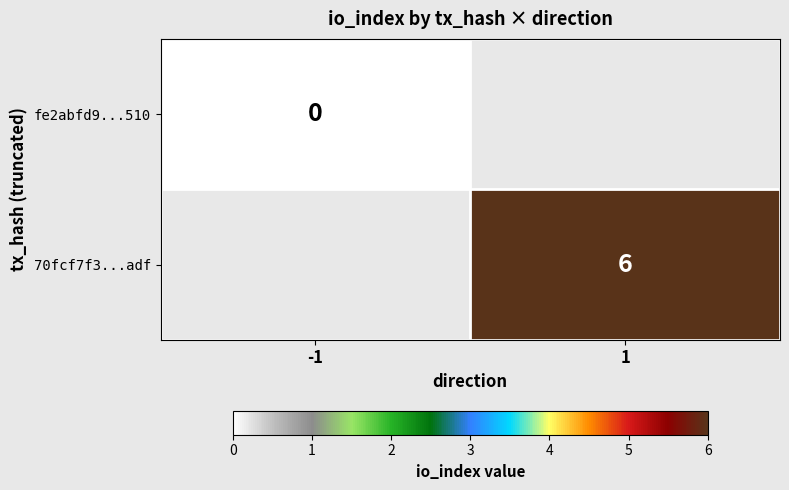

The value of 70fcf7f3...adf at 1 is 9. True or false?

False